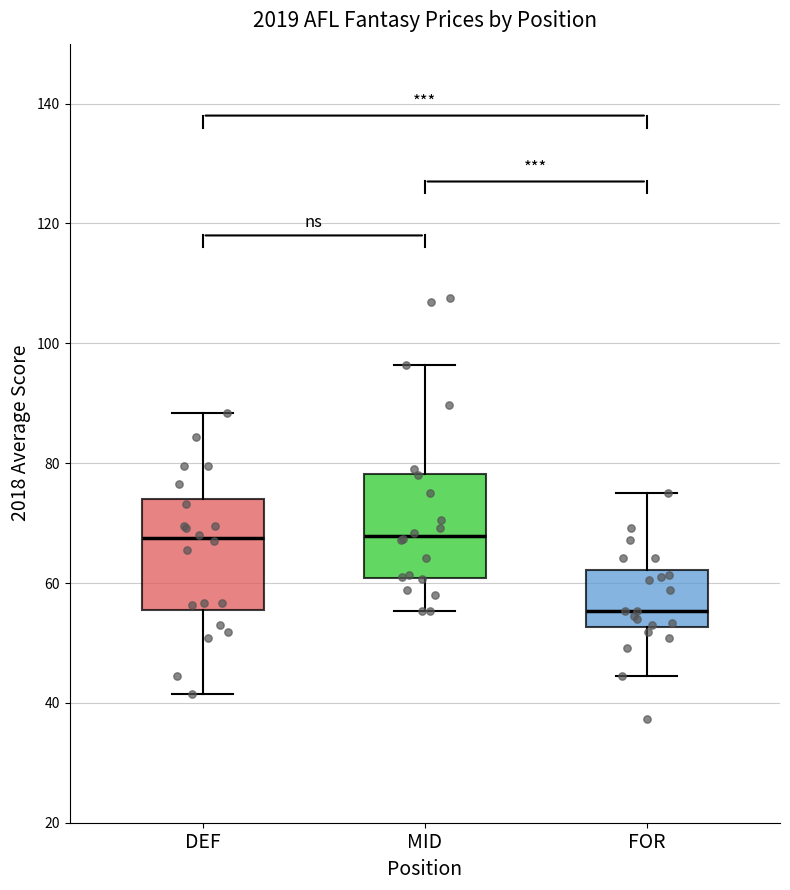

Reading left to right, transcribe this box plot: for each box, give where its median line is, the range the box spans, and where its two whiskers end, as read against the y-axis. The values are not printed on the chart, so give them approximately, as read against the axis.

DEF: median 68, box 56 to 74, whiskers 42 to 88
MID: median 68, box 60 to 78, whiskers 56 to 96
FOR: median 56, box 52 to 62, whiskers 44 to 76